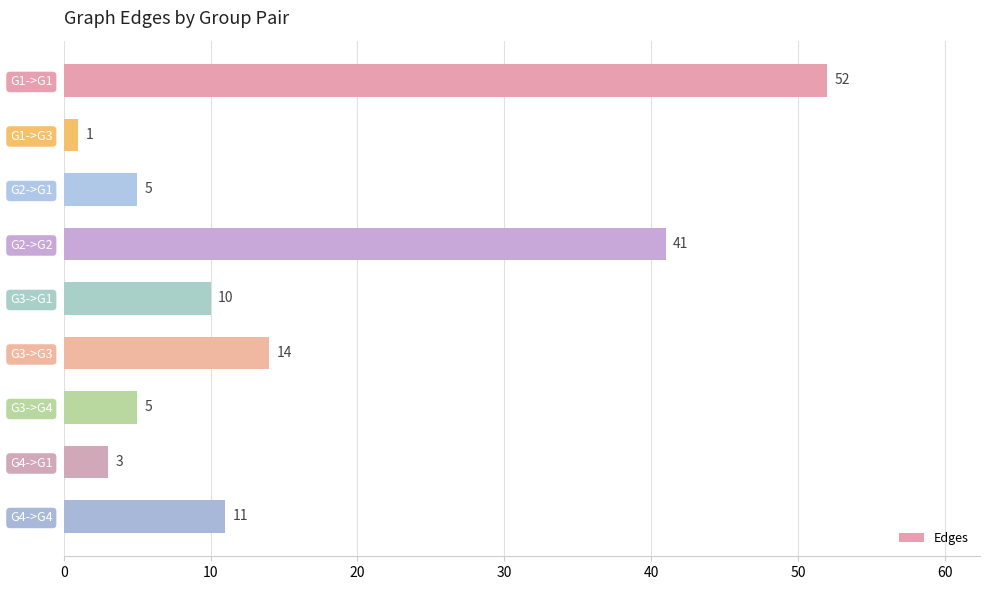

What is the label of the 7th bar from the top?

G3->G4